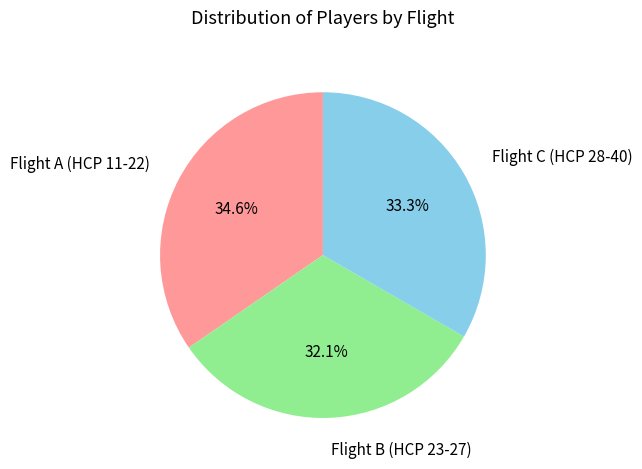

What is the smallest slice in the pie chart?

Flight B (HCP 23-27)